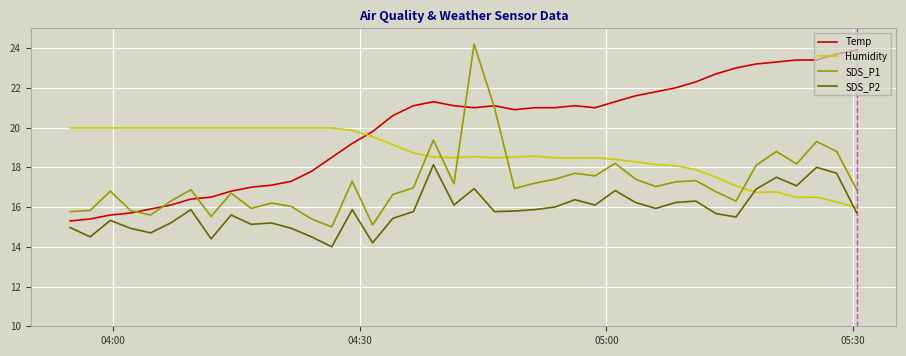

What is the greatest value displayed?

24.2